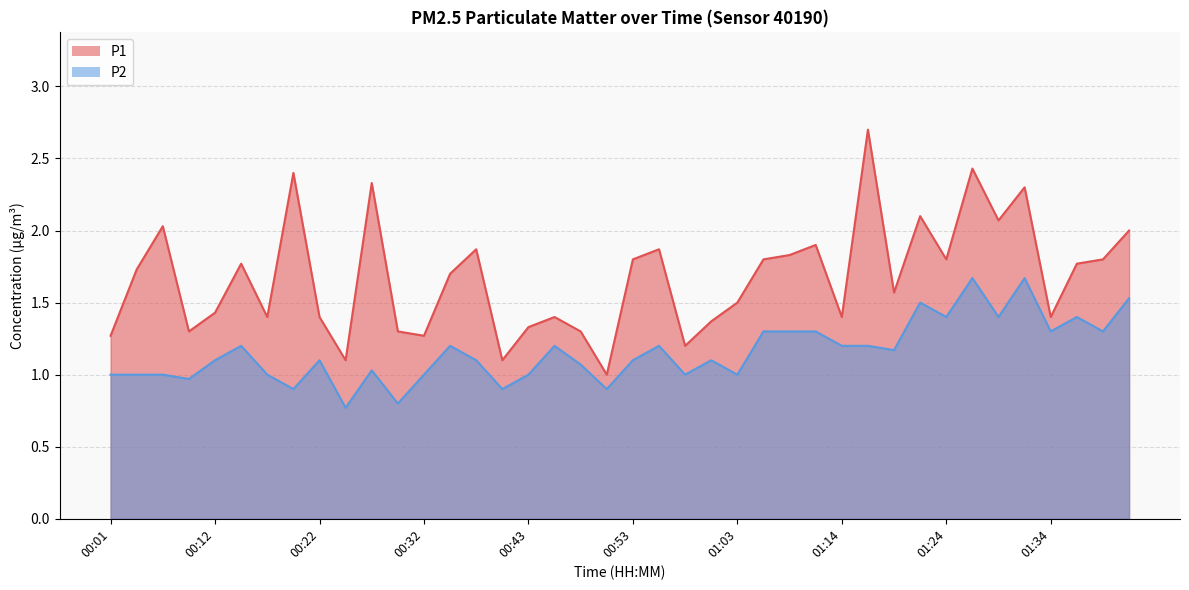

How many data points in P2 are above 1?

26